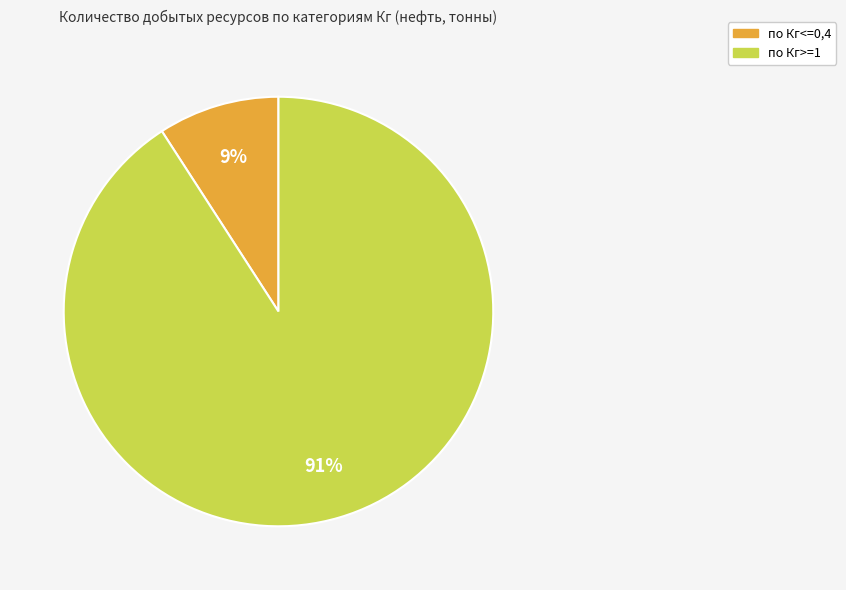

To the nearest percent, what is the difference between the largest and smallest slice percentages?

82%